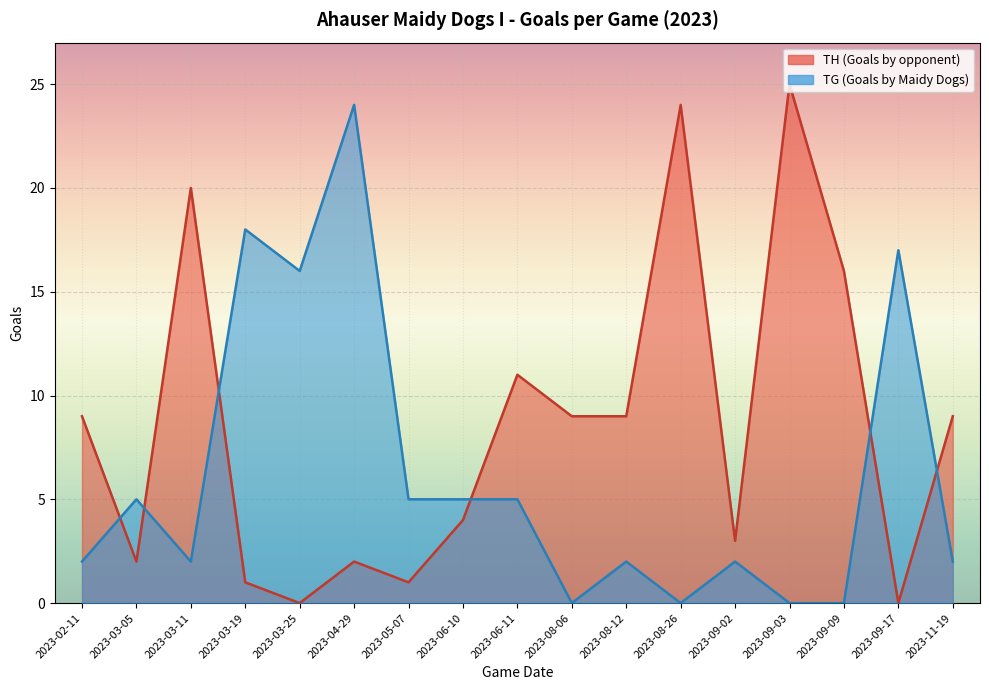

At which category does the chart reach its minimum across all series?

2023-03-25